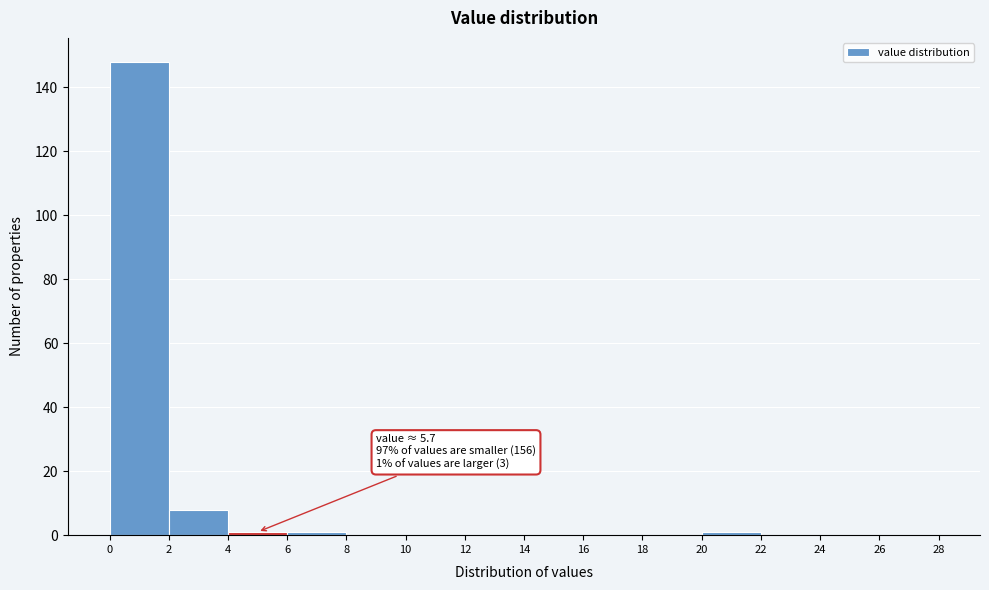

Which range on the x-axis has the tallest bar?

0 to 2